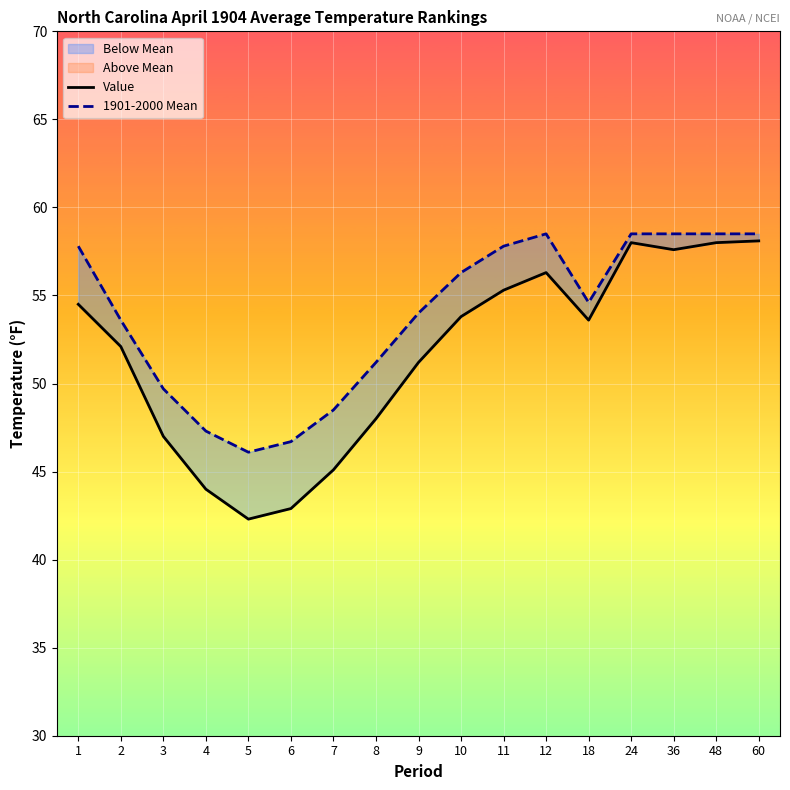

What value does the 1901-2000 Mean series have at 4?

47.3